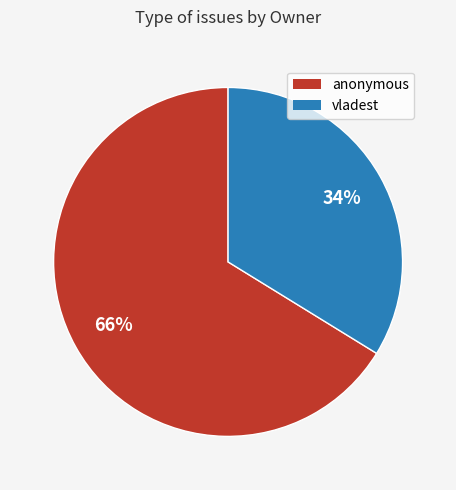

What is the largest slice in the pie chart?

anonymous